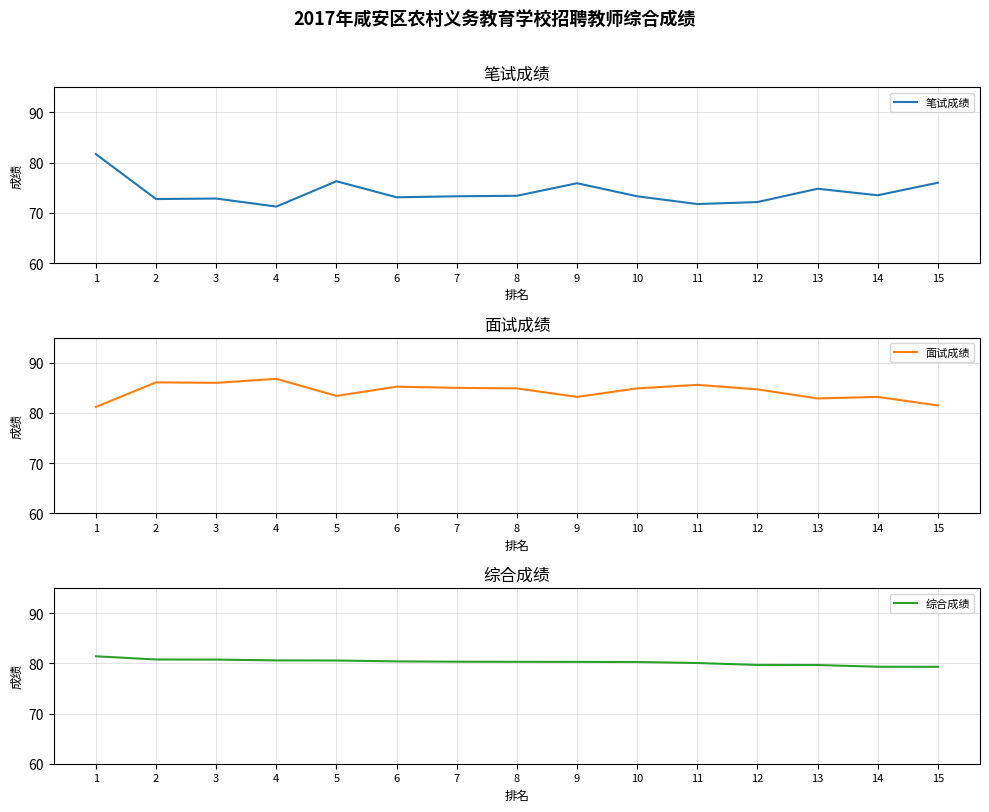

Count the number of categories in the chart.

15